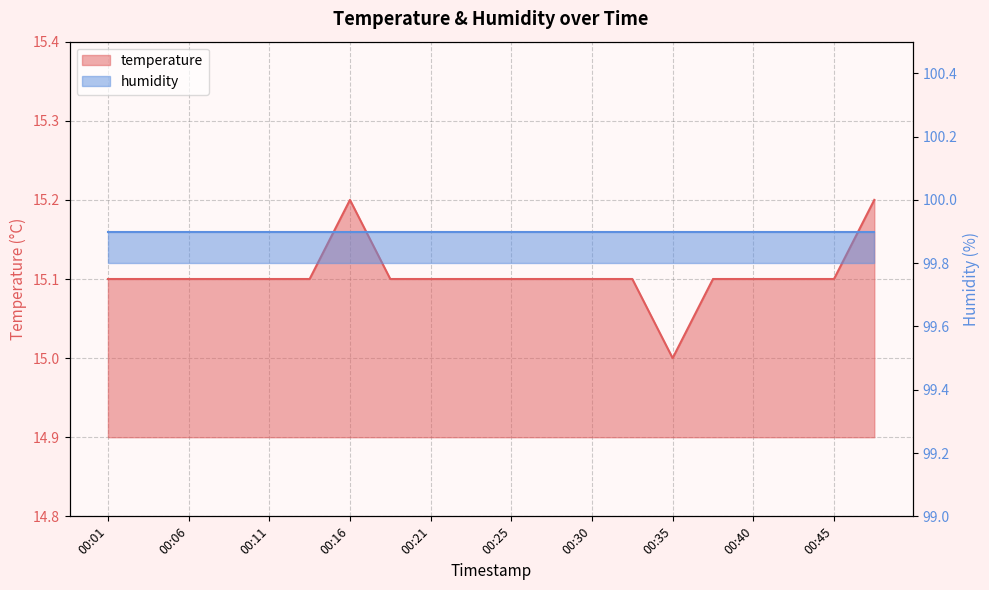

List the labels in order of value, smallest first.

00:35, 00:01, 00:04, 00:06, 00:08, 00:11, 00:13, 00:18, 00:21, 00:23, 00:25, 00:28, 00:30, 00:33, 00:38, 00:40, 00:42, 00:45, 00:16, 00:47